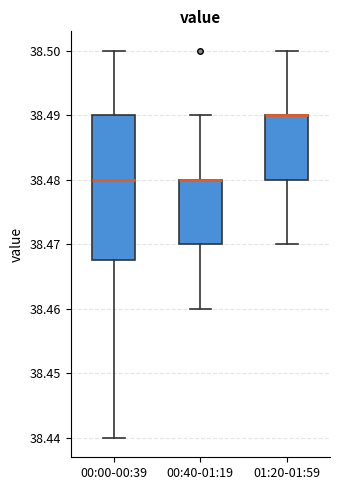

Reading left to right, read every box against the y-axis: the position of its median line, the range the box covers, and the ends of its whiskers. The values are not printed on the chart, so give them approximately, as read against the axis.

00:00-00:39: median 38.480, box 38.468 to 38.490, whiskers 38.440 to 38.500
00:40-01:19: median 38.480 (drawn on the box's upper edge), box 38.470 to 38.480, whiskers 38.460 to 38.490
01:20-01:59: median 38.490 (drawn on the box's upper edge), box 38.480 to 38.490, whiskers 38.470 to 38.500